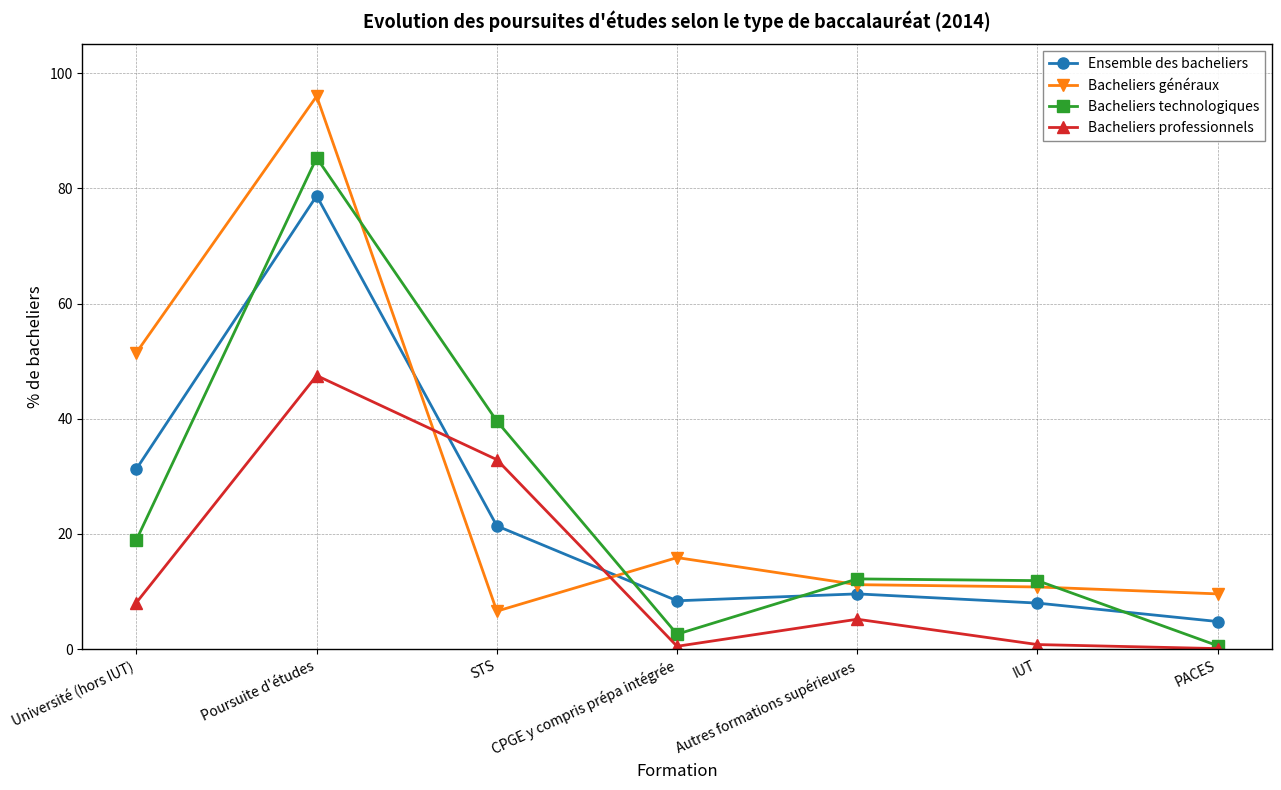

What is the minimum value shown in the chart?

0.1